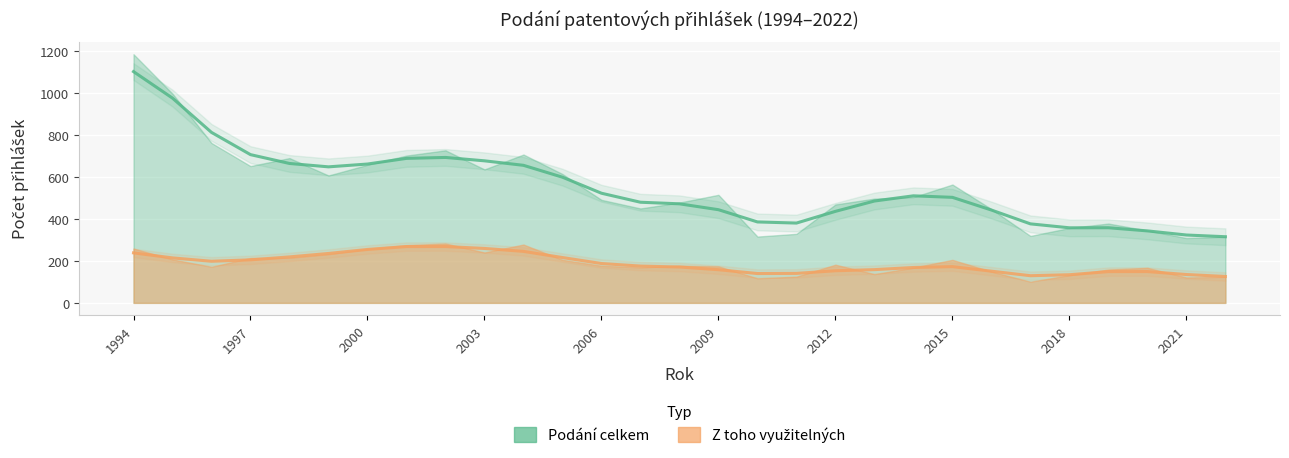

True or false: Z toho využitelných has a value of 117.8 at 1997.

False